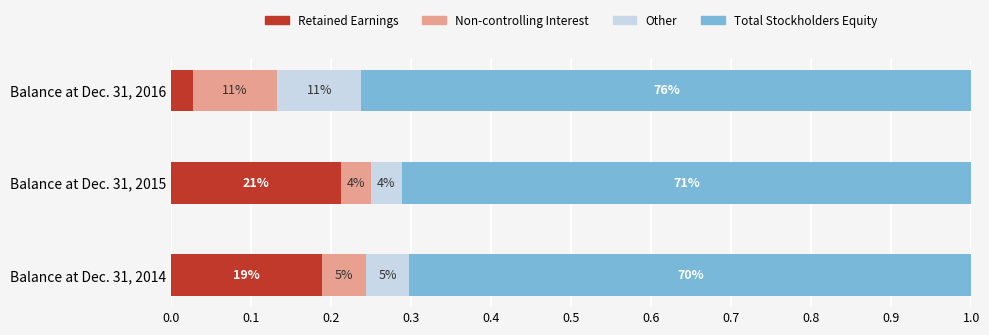

What are all the series names shown in the legend?

Retained Earnings, Non-controlling Interest, Other, Total Stockholders Equity